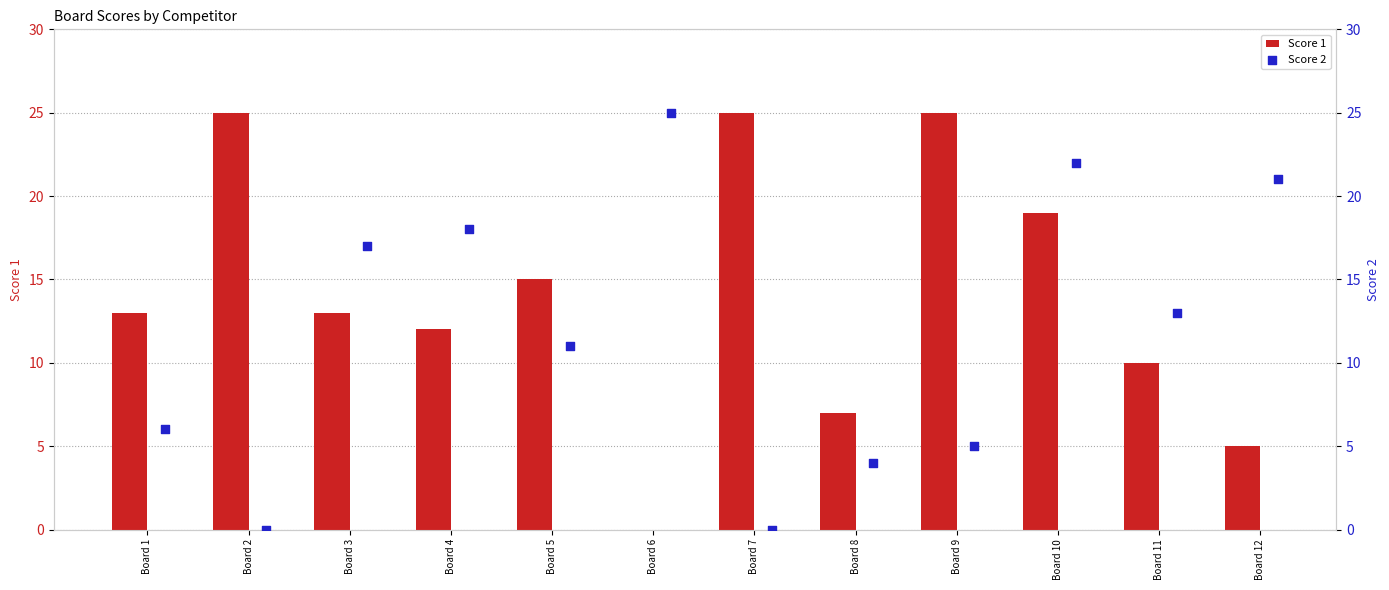

Is it true that Score 1 equals 20 at Board 3?

False